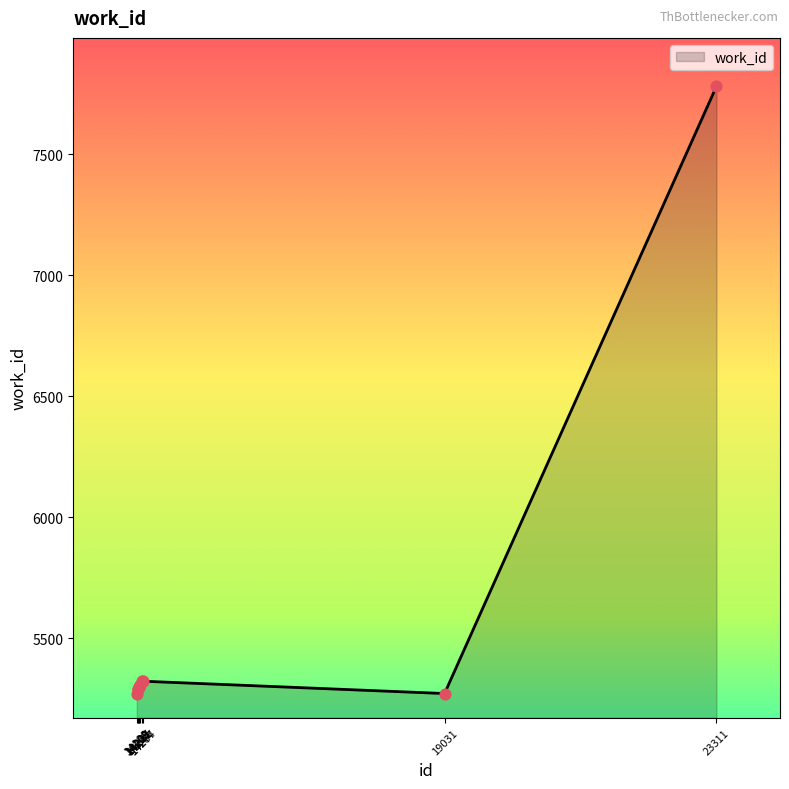

Which has a higher value, 14277 or 14217?

14277